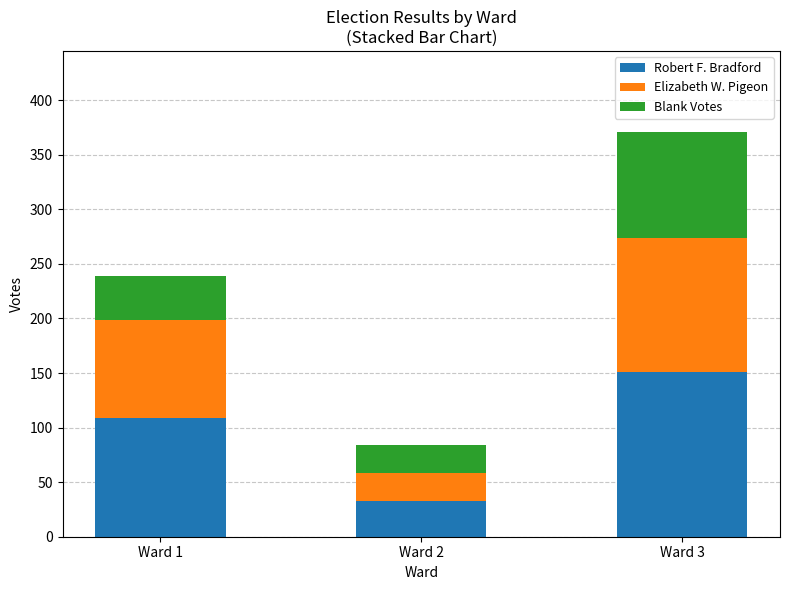

What is the value of the Robert F. Bradford bar at the 2nd from the left?

33